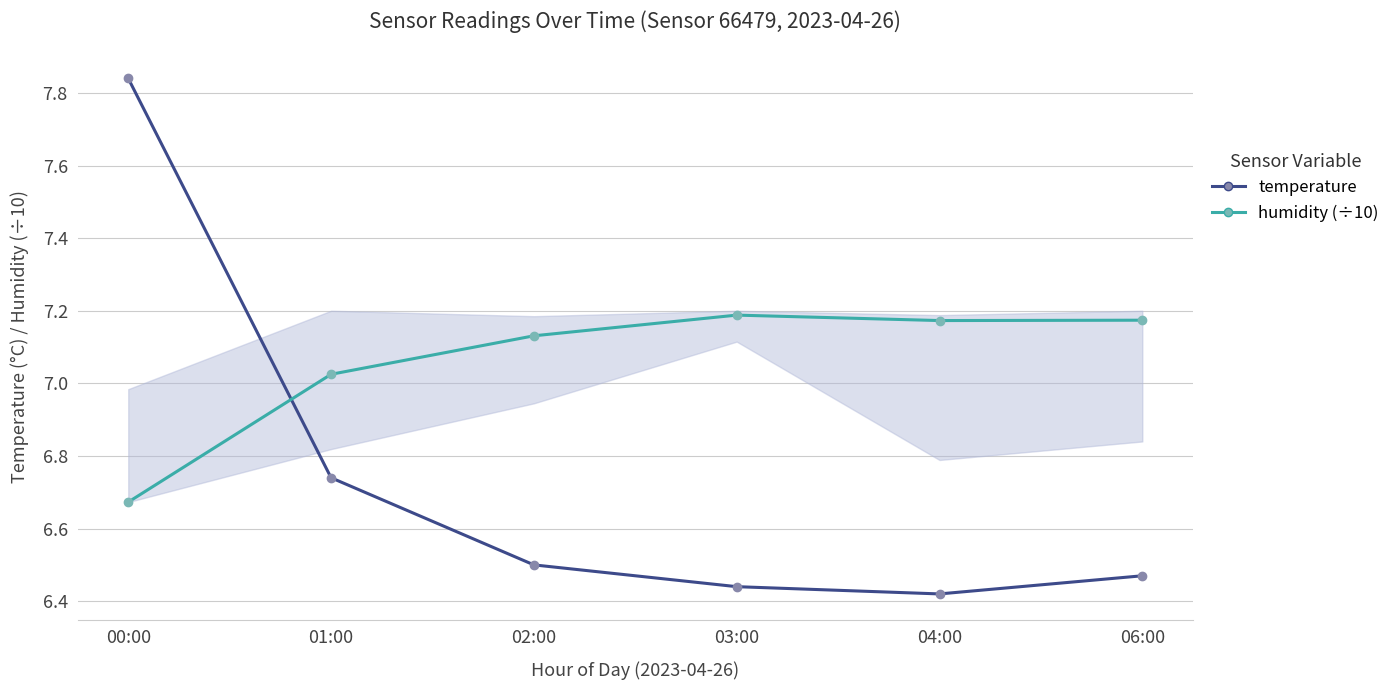

The temperature series shows 11.5 at 01:00. True or false?

False